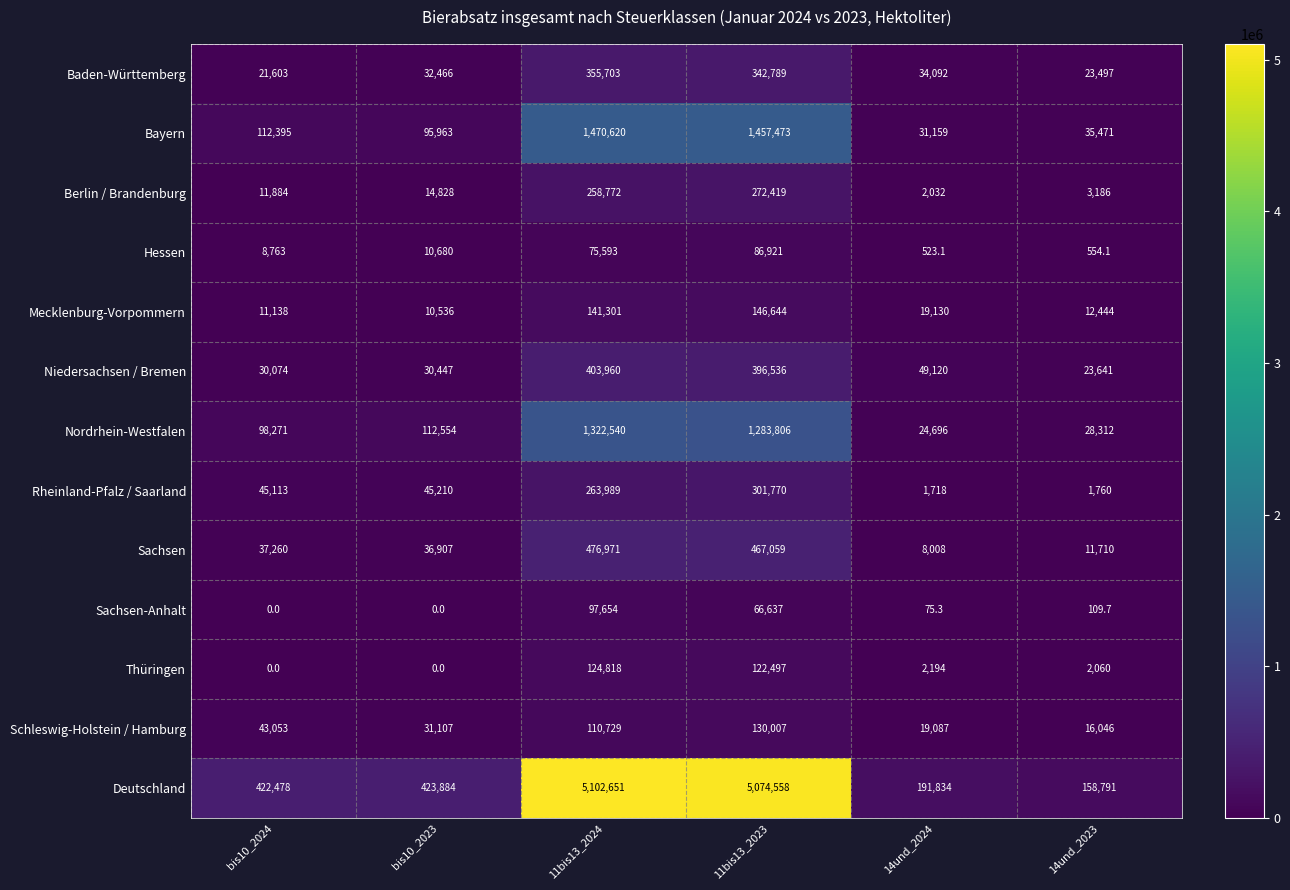

What is the difference between the Sachsen values at 14und_2023 and 11bis13_2024?

465261.0